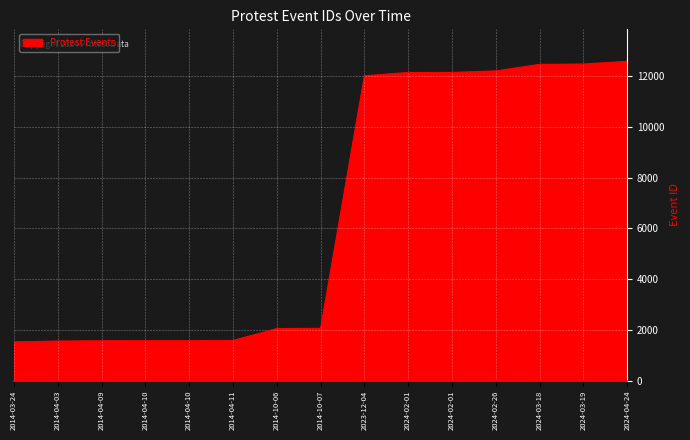

Is this an area chart (filled region under the line)?

Yes